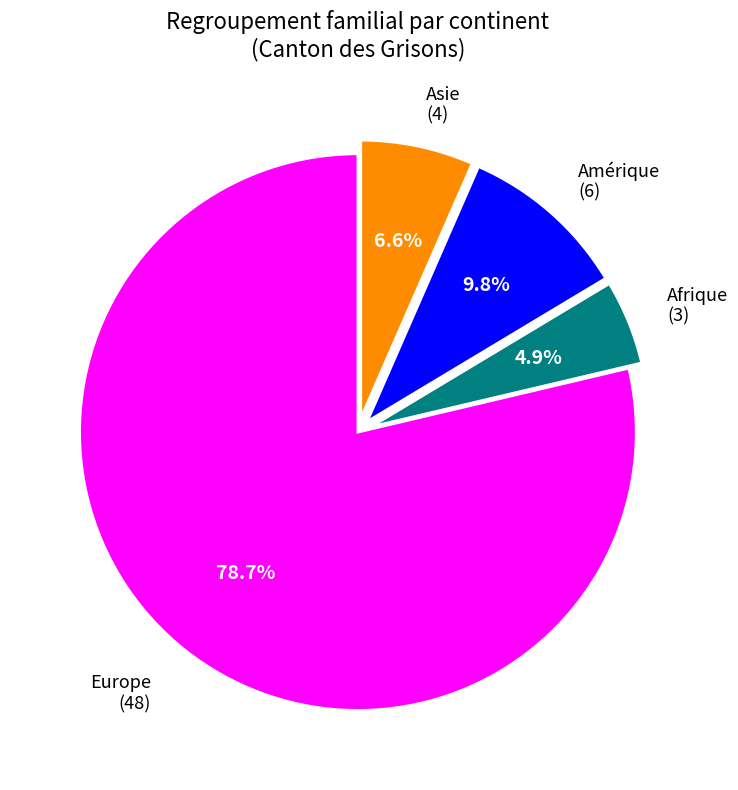

Which has a higher value, Europe or Amérique?

Europe